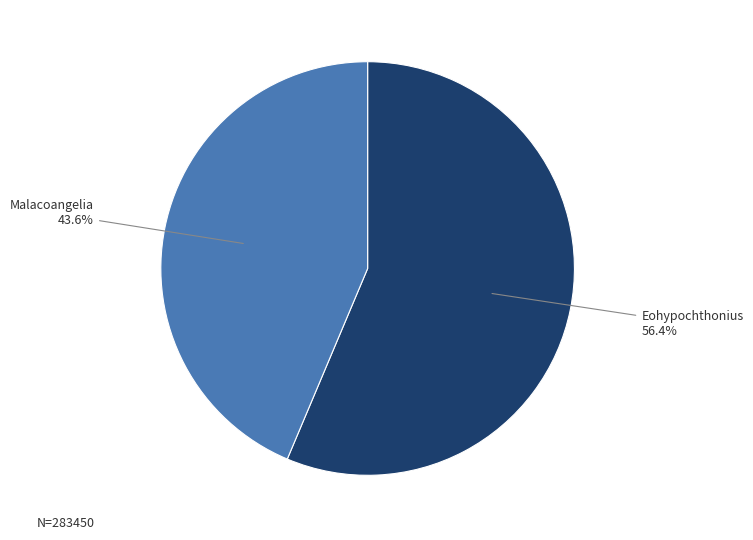

To the nearest percent, what is the combined percentage of Eohypochthonius and Malacoangelia?

100%